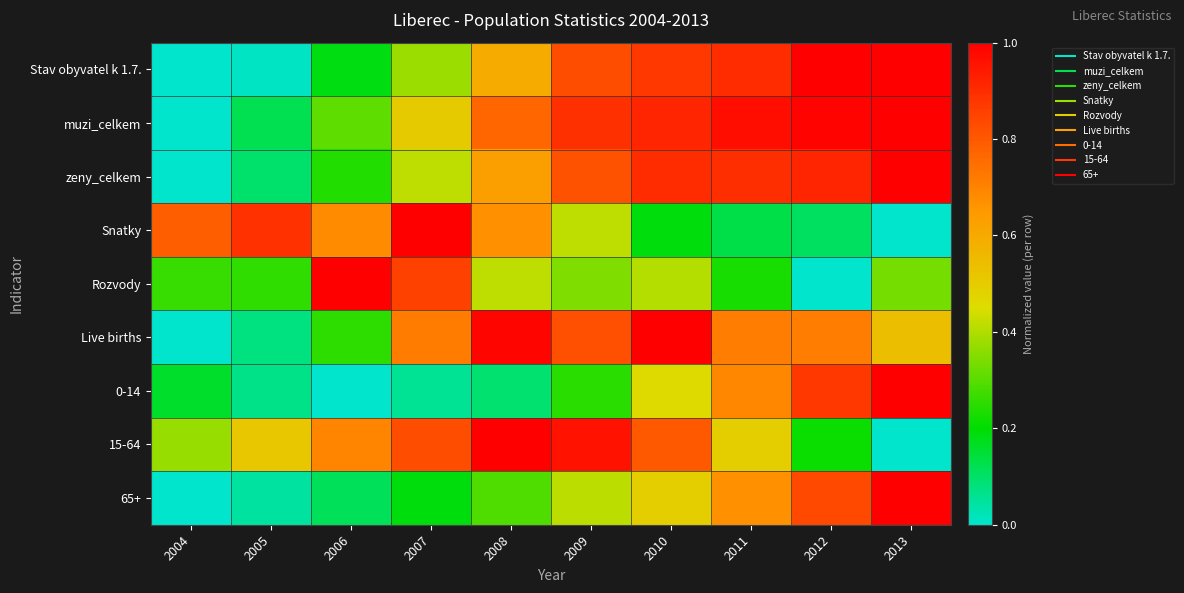

At which category is the sum across all series the highest?

2010